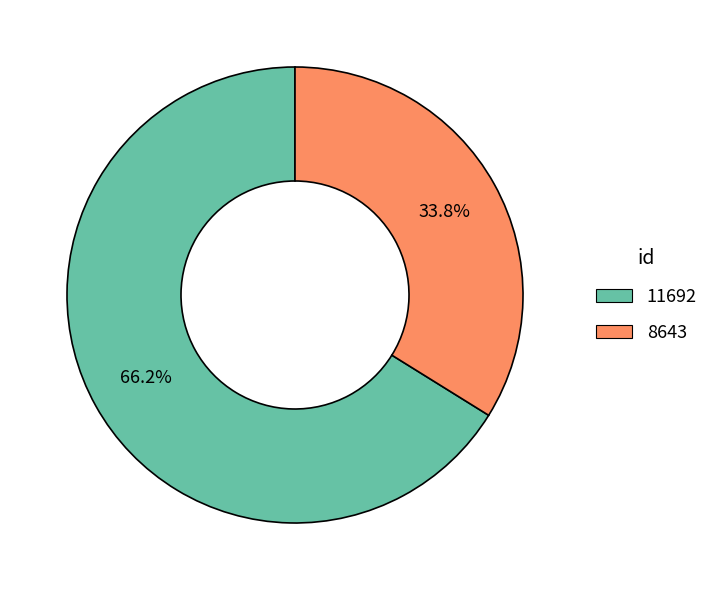

Rank the categories by value from highest to lowest.

11692, 8643